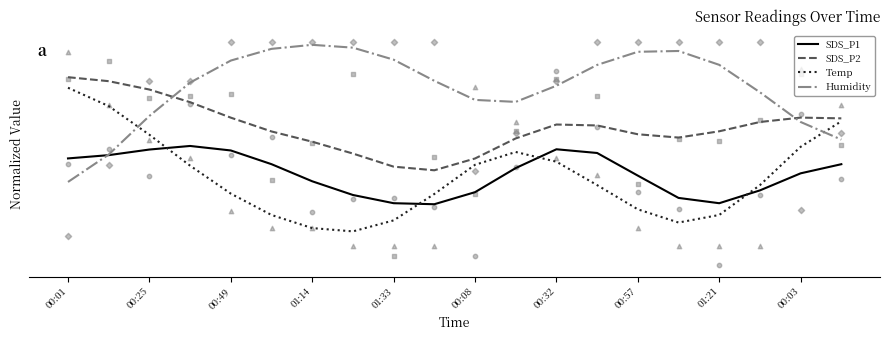

What is the total value across all series at 00:08?

2.6